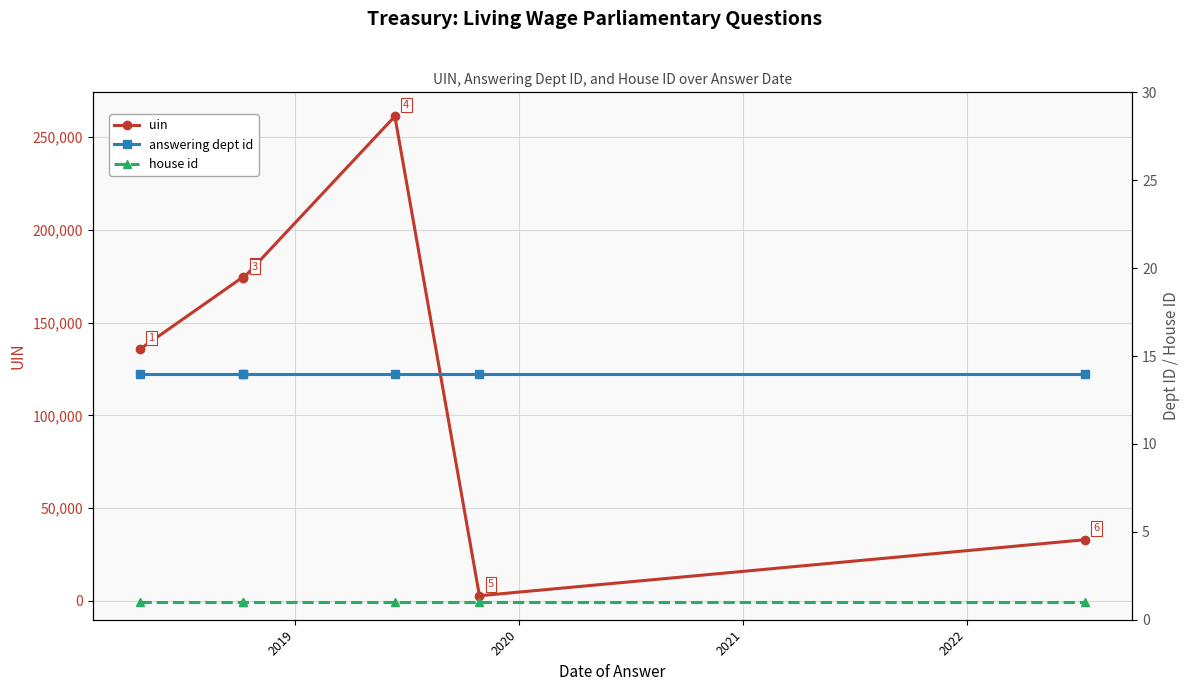

How many data points in uin are above 174104?

2